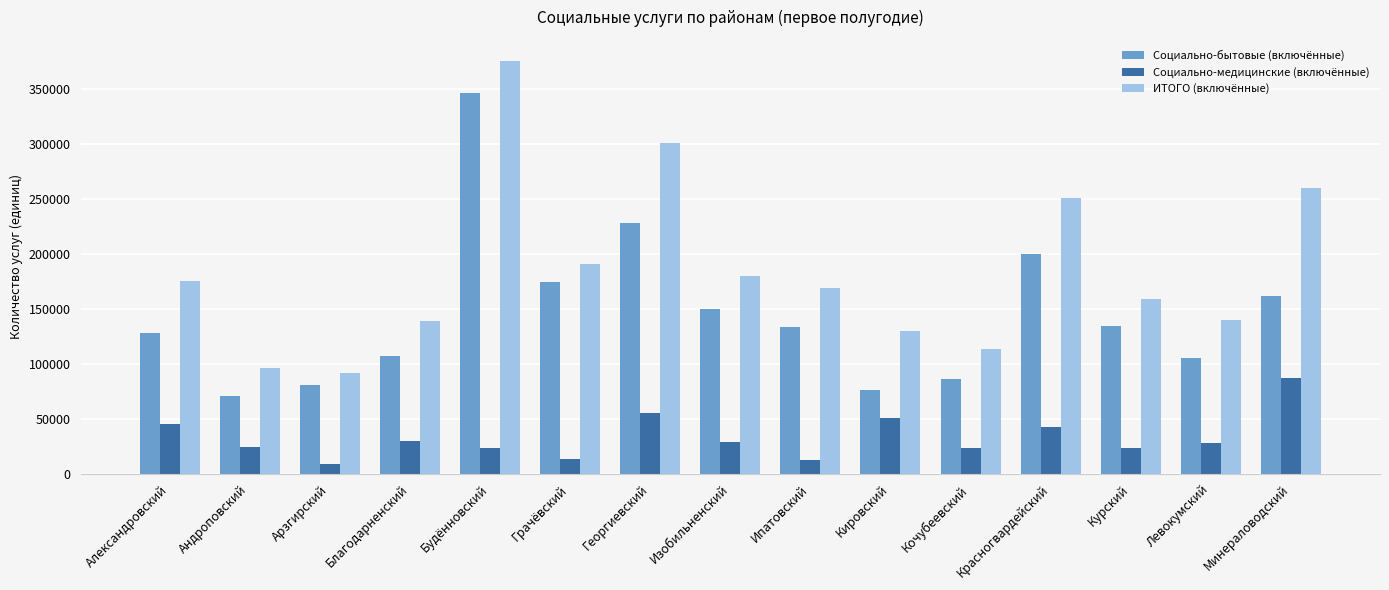

How many series are shown in this chart?

3